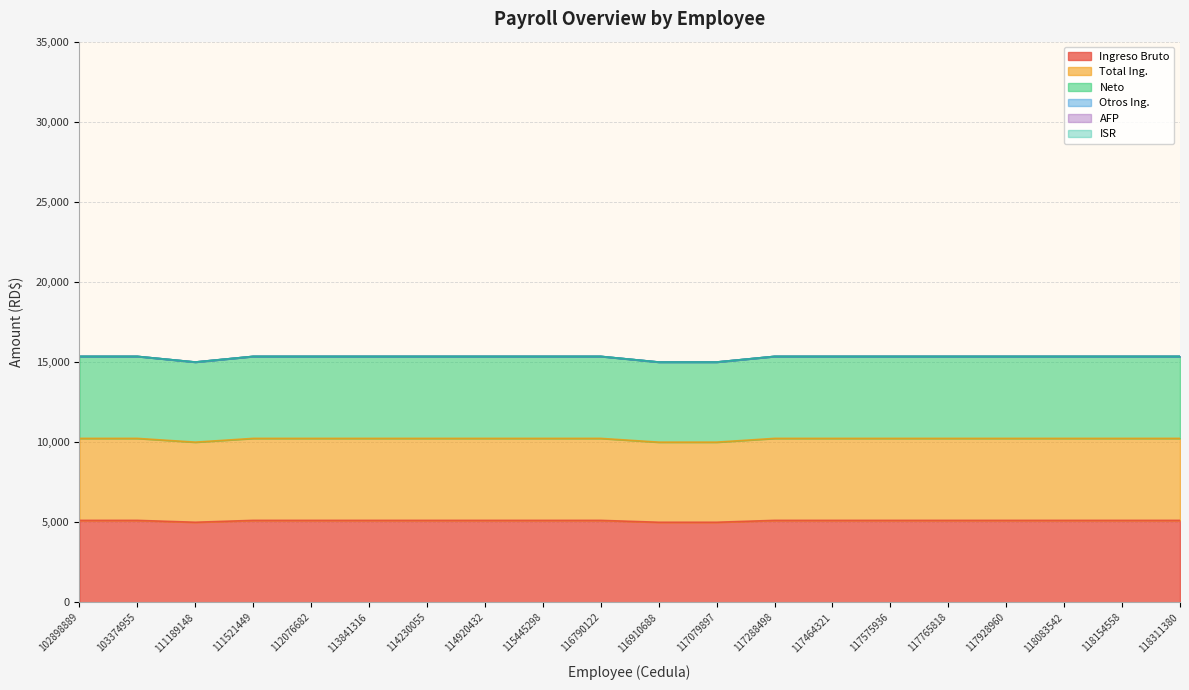

At how many categories does at least one series exceed 8360?

20